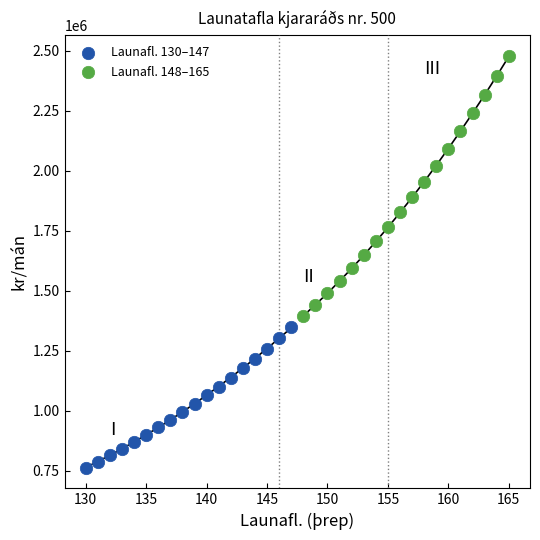

Which series reaches the minimum Y coordinate?

Launafl. 130–147